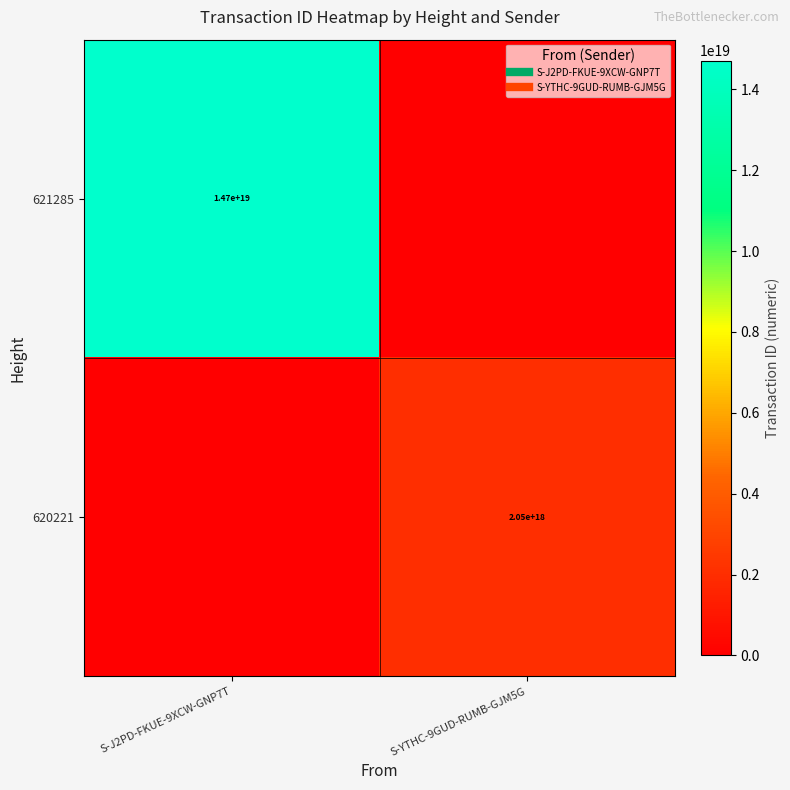

What is the sum of the 621285 values at S-J2PD-FKUE-9XCW-GNP7T and S-YTHC-9GUD-RUMB-GJM5G?

14713398936866250752